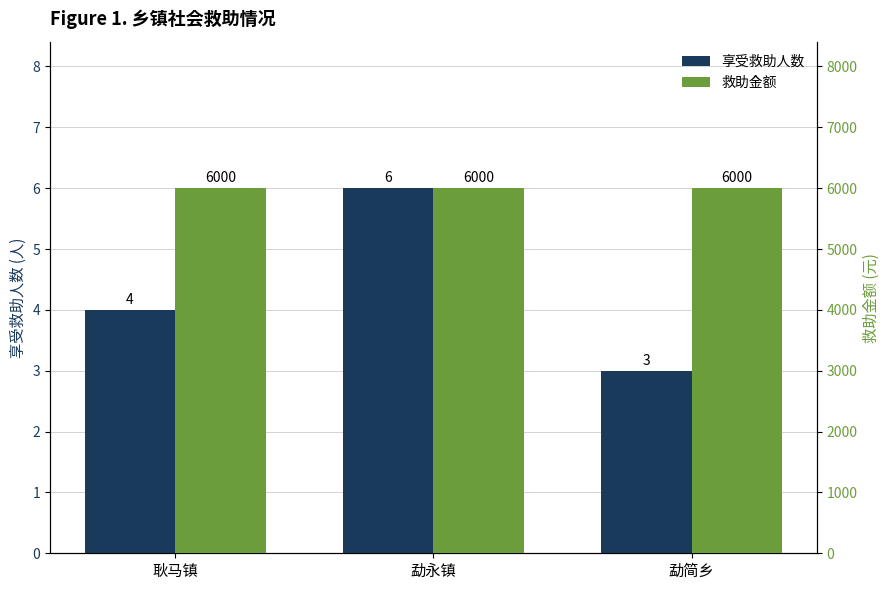

What is the greatest value displayed?

6000